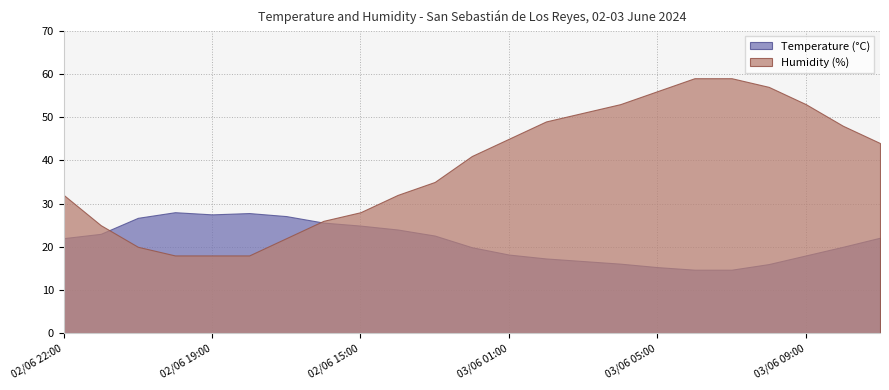

At which category is the sum across all series the highest?

03/06 06:00